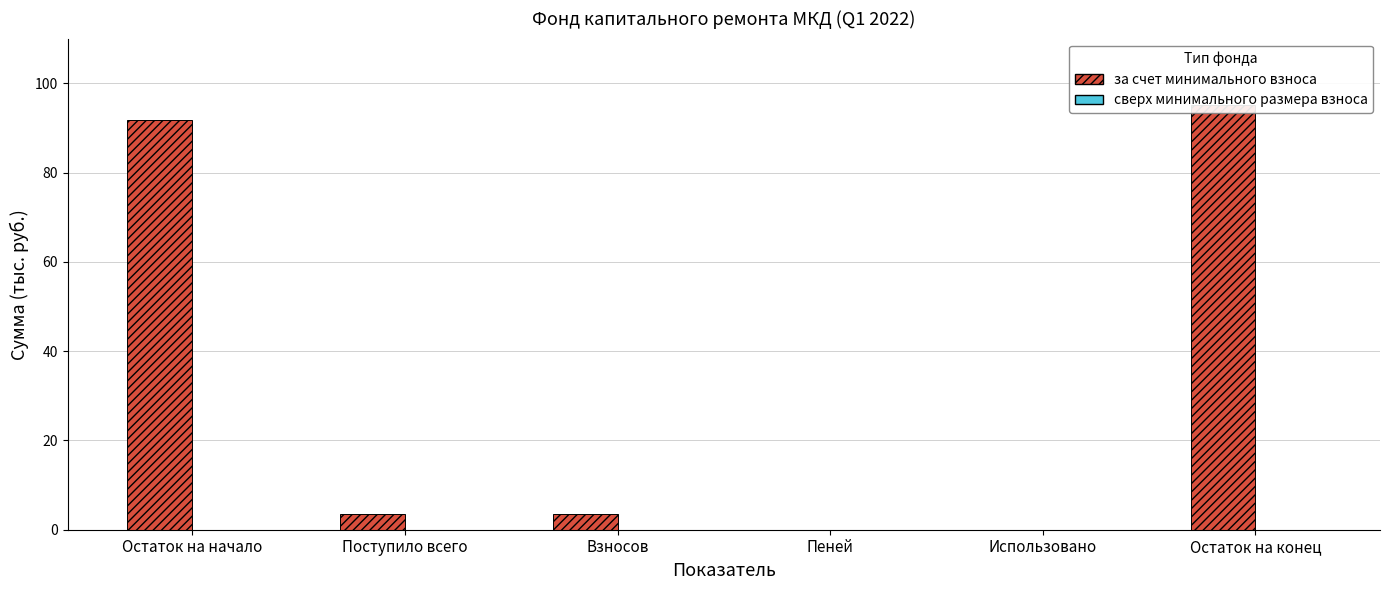

Between Поступило всего and Взносов, which series saw the biggest shift?

за счет минимального взноса